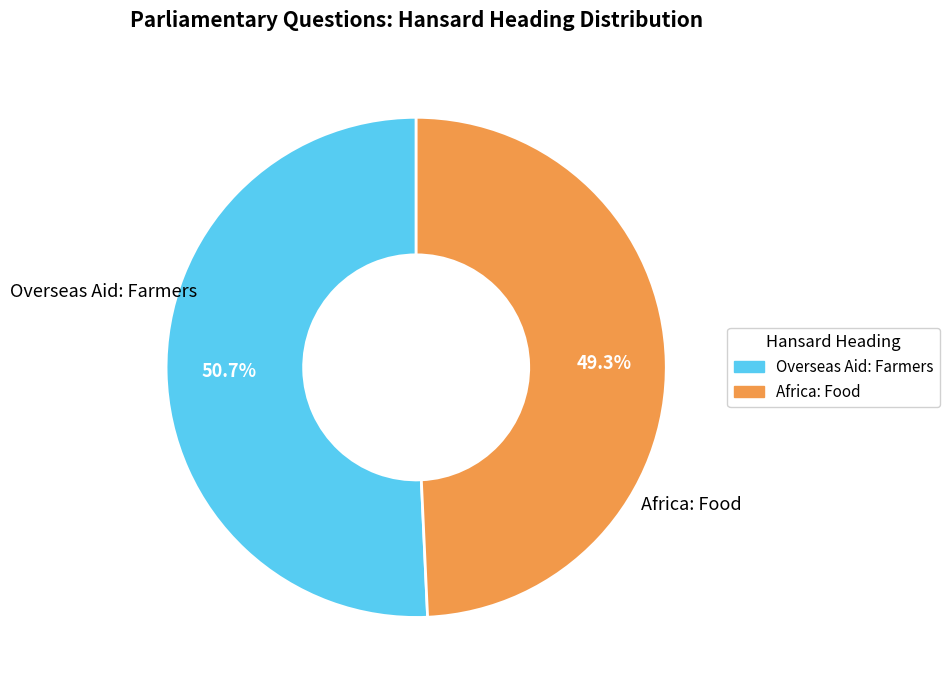

What is the majority slice?

Overseas Aid: Farmers